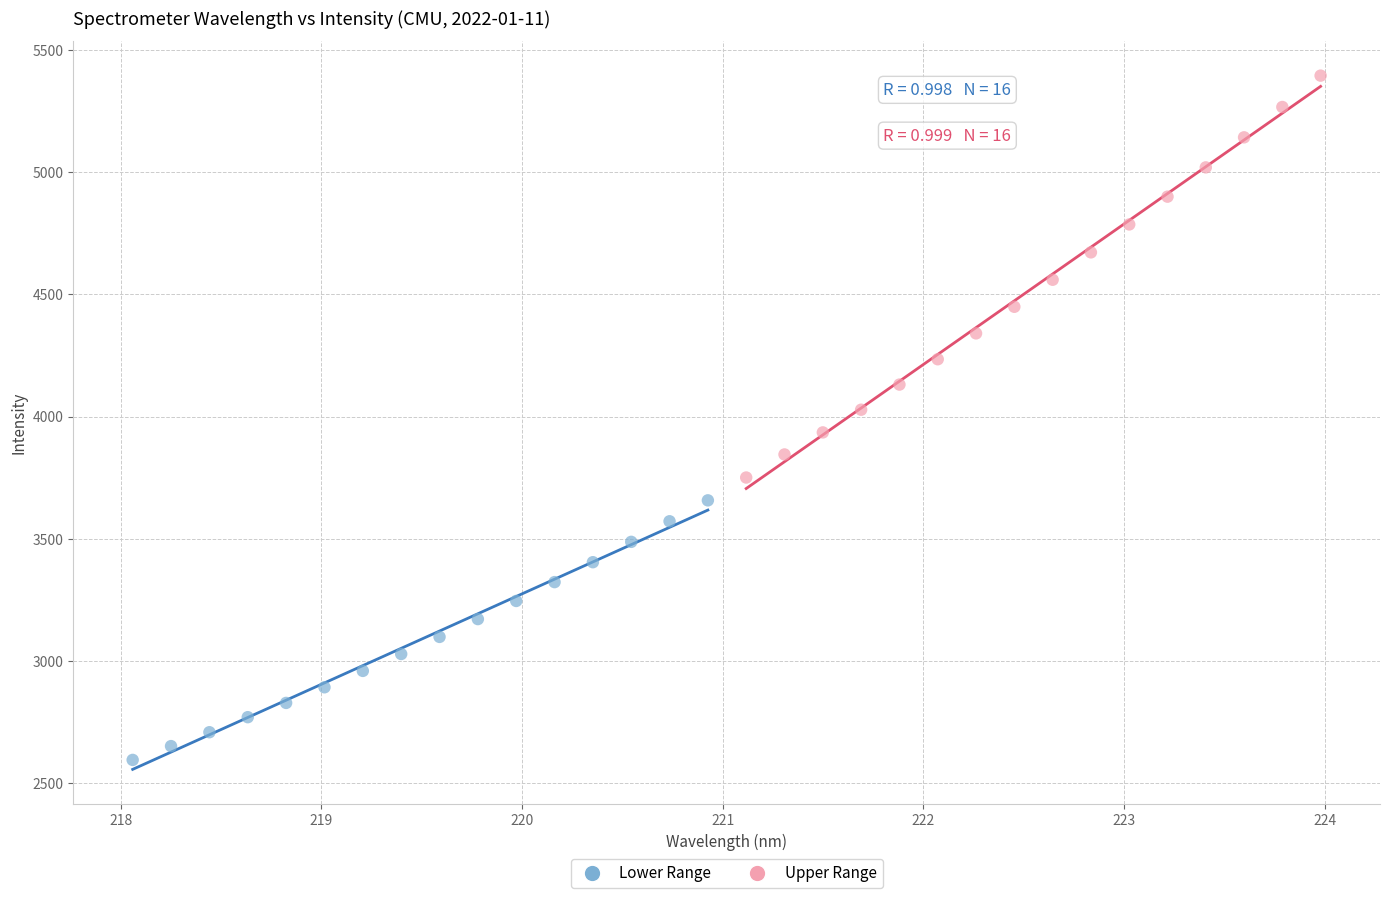

Which series reaches the minimum Y coordinate?

Lower Range